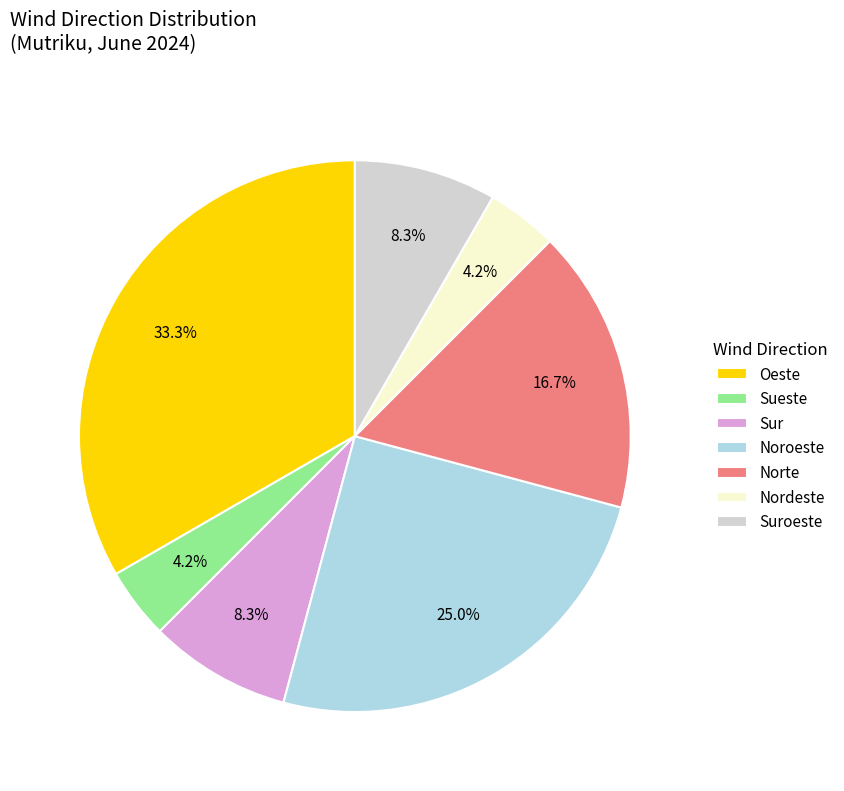

The Sur slice represents 1% of the pie. True or false?

False